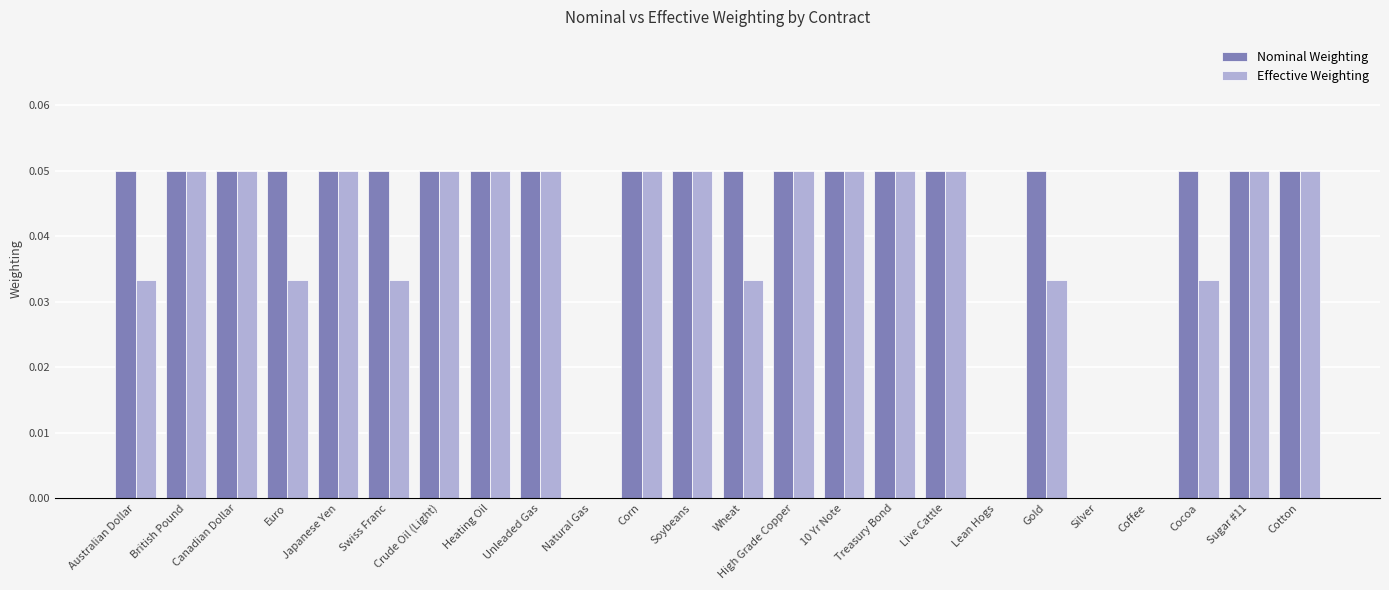

Which series changed the most between Coffee and Cocoa?

Nominal Weighting